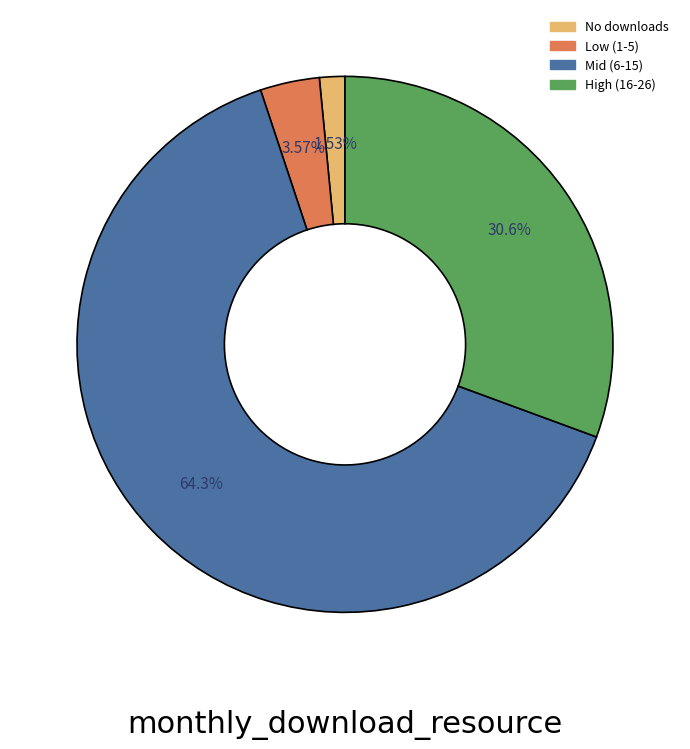

Is there any slice that represents more than half of the pie?

Yes